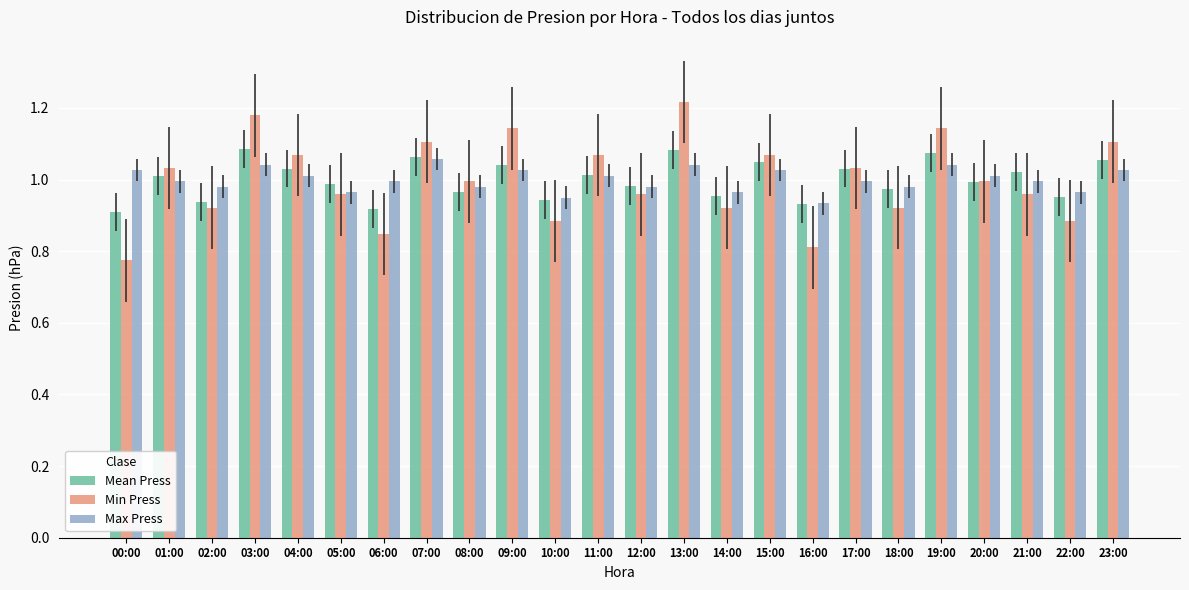

Which category has the lowest value across all series?

00:00